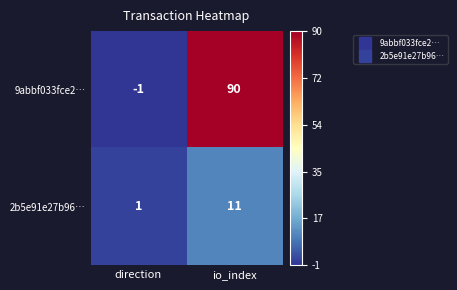

Reading left to right, what are all the values shown in this chart?

9abbf033fce2…: direction=-1	io_index=90
2b5e91e27b96…: direction=1	io_index=11